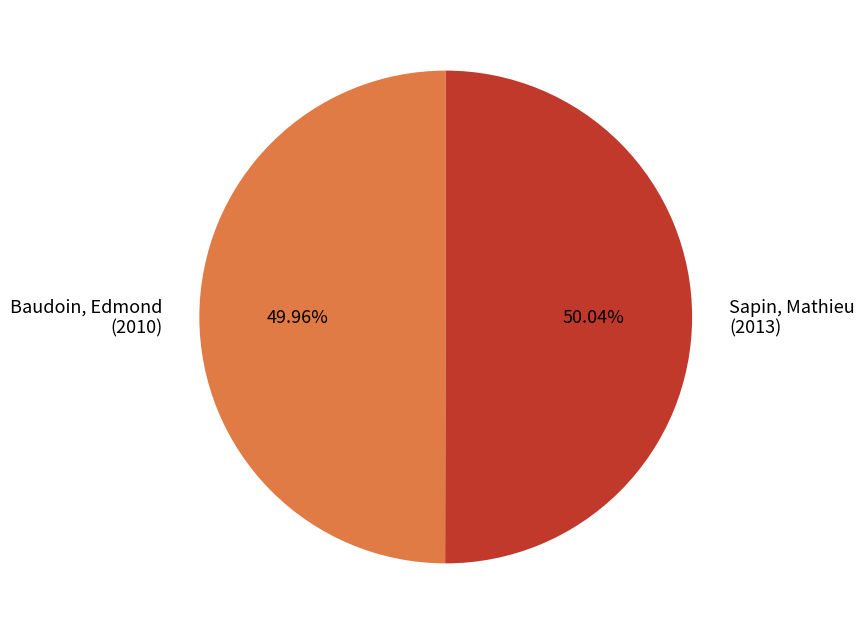

How many segments does this pie chart have?

2